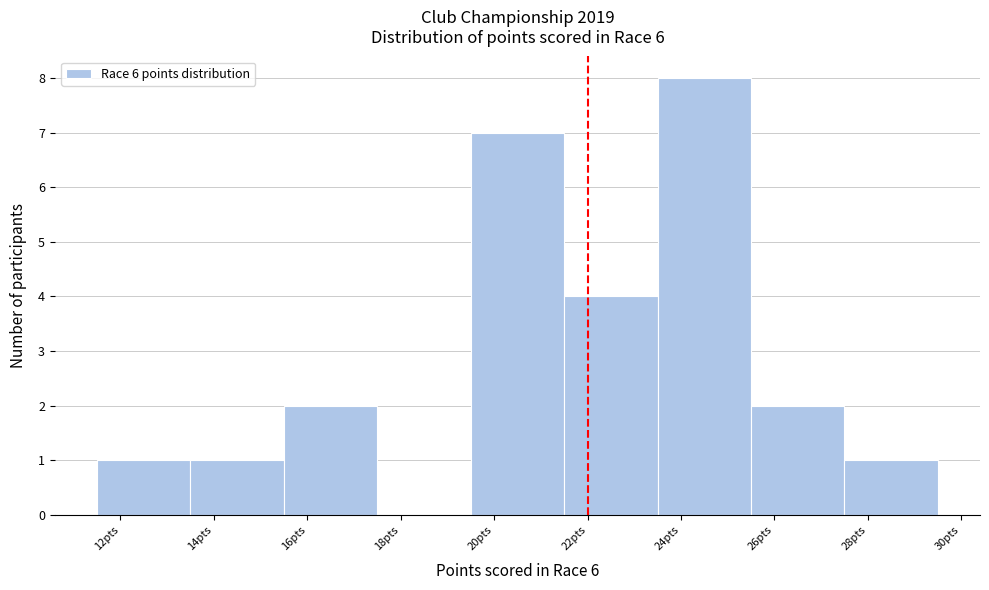

Reading left to right, list every bar in this chart as the range it spans on the x-axis followed by its height. The values are not printed on the chart, so give them approximately, as read against the axis.

11.5 to 13.5: 1
13.5 to 15.5: 1
15.5 to 17.5: 2
17.5 to 19.5: 0
19.5 to 21.5: 7
21.5 to 23.5: 4
23.5 to 25.5: 8
25.5 to 27.5: 2
27.5 to 29.5: 1